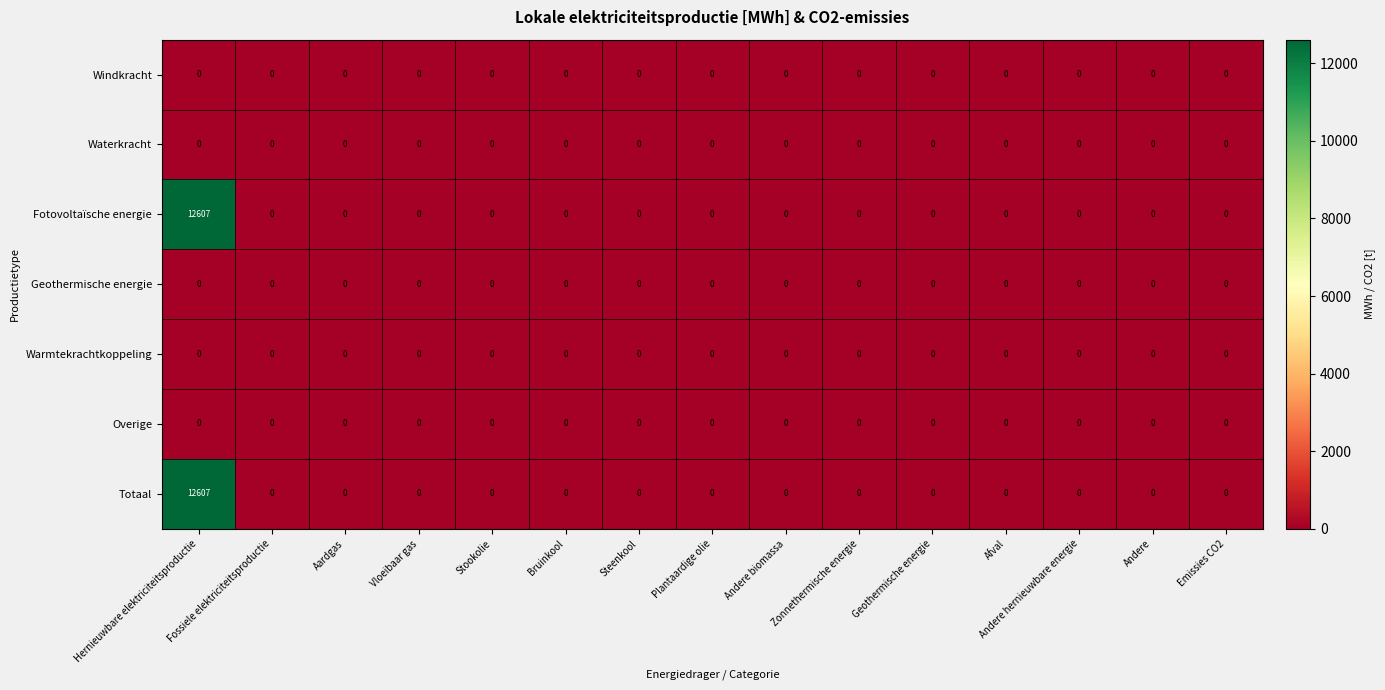

What is the average value of the Totaal series?

840